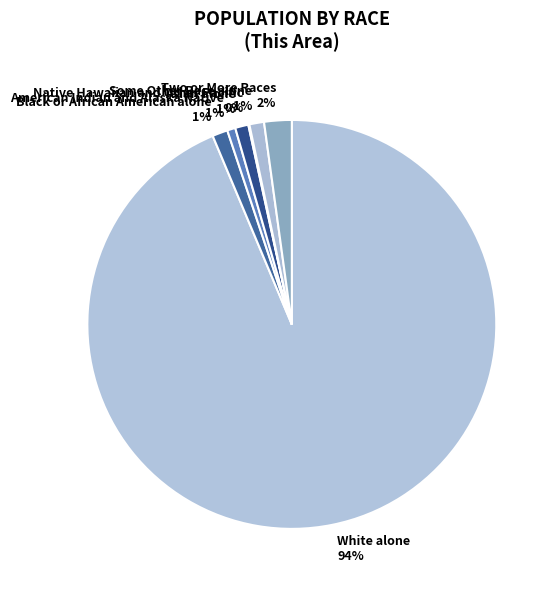

Does any single category account for the majority?

Yes